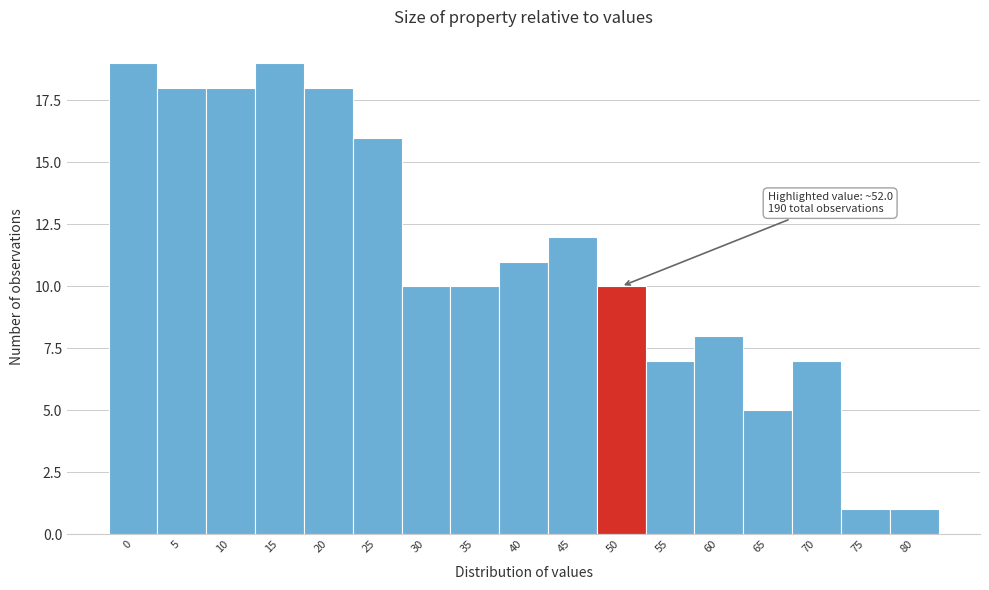

Reading right to left, extract all data points from this chart.

80=1	75=1	70=7	65=5	60=8	55=7	50=10	45=12	40=11	35=10	30=10	25=16	20=18	15=19	10=18	5=18	0=19